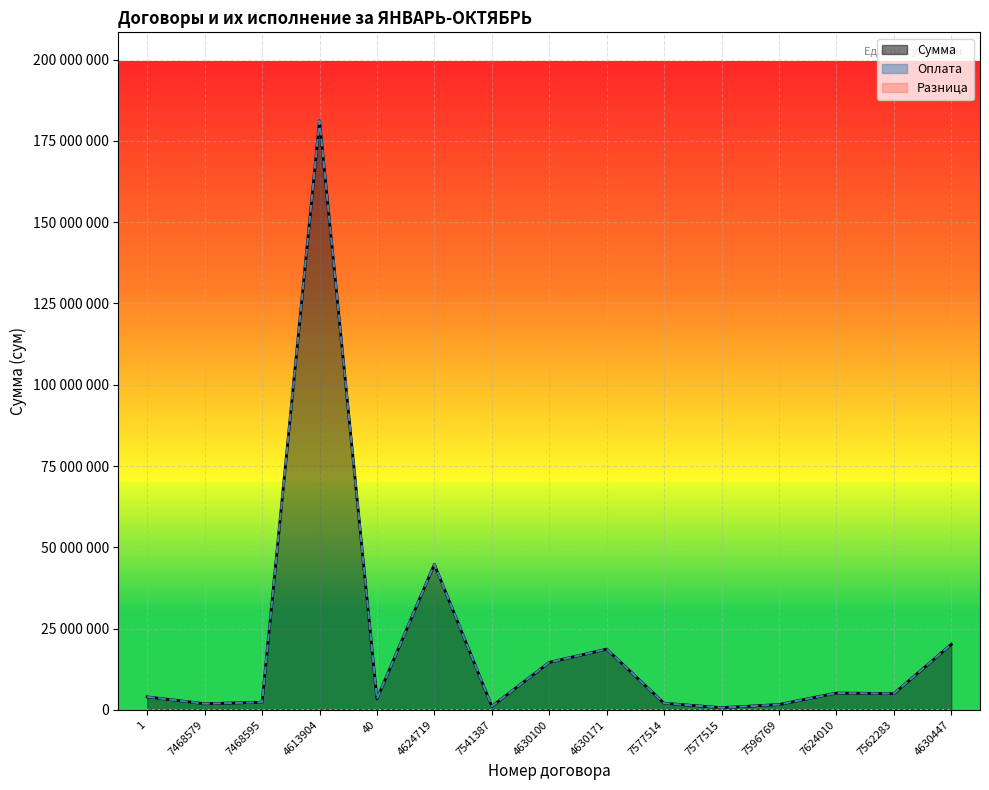

At how many categories does at least one series exceed 24190084?

2